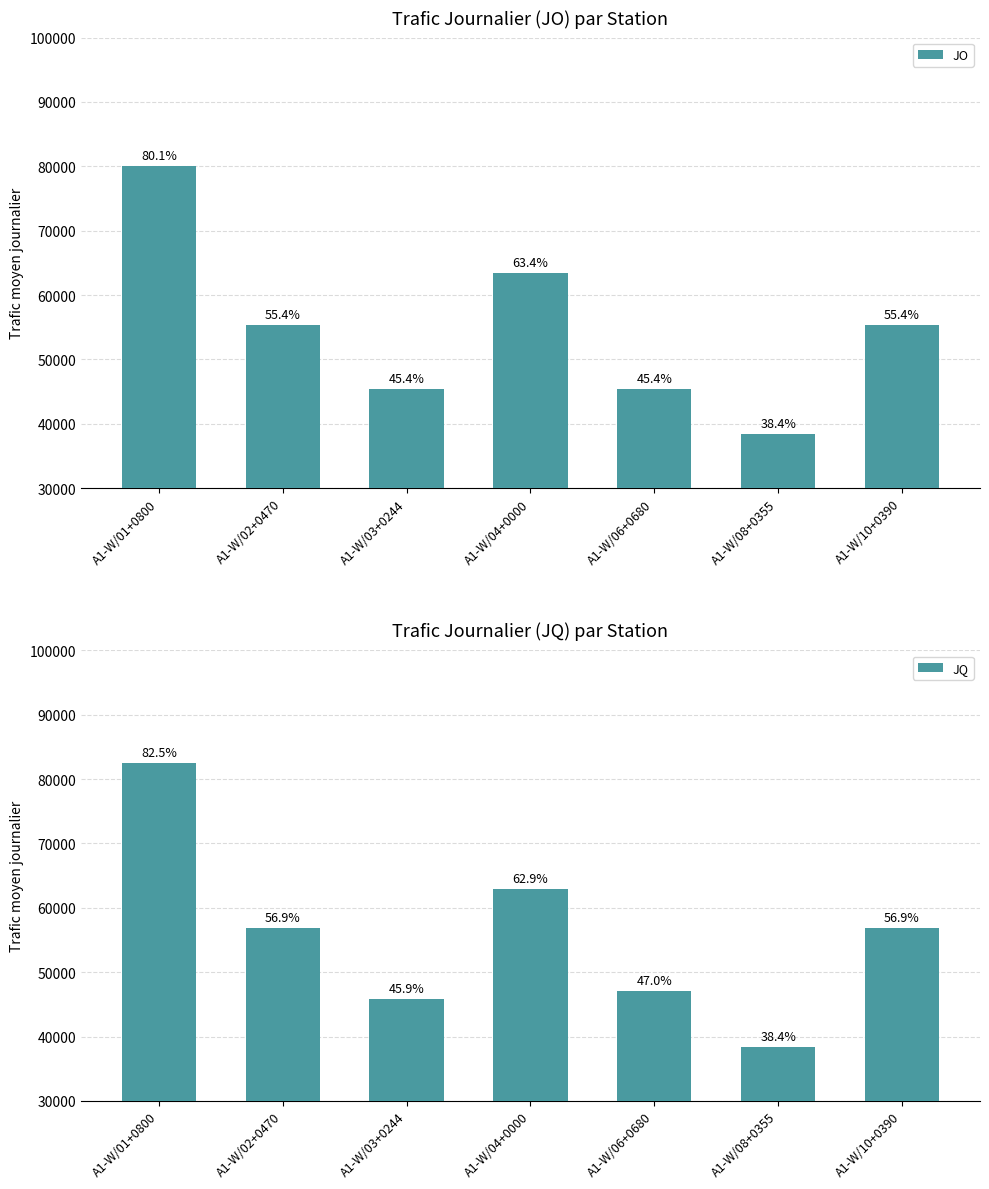

What is the maximum value for JQ?

82495